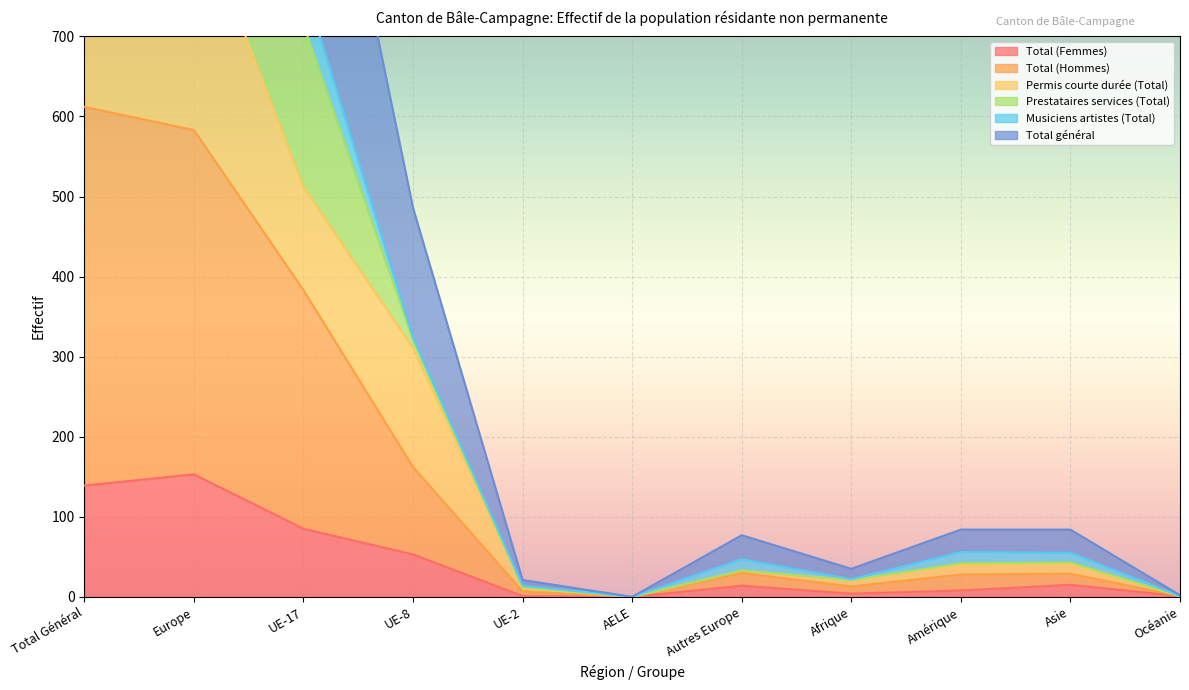

At which category does Permis courte durée (Total) reach its first local peak?

Autres Europe